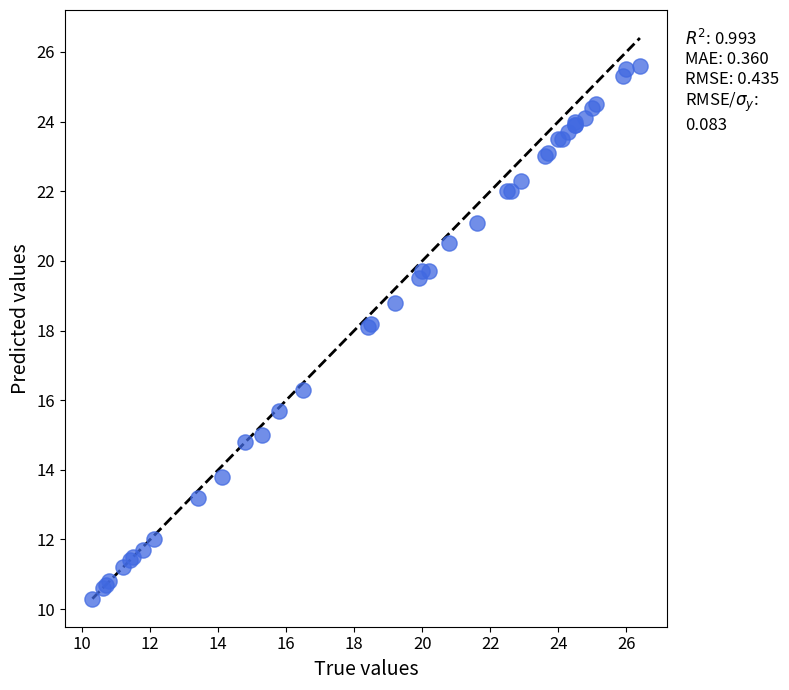

What Y value in the scatter plot is closest to 17?

16.3